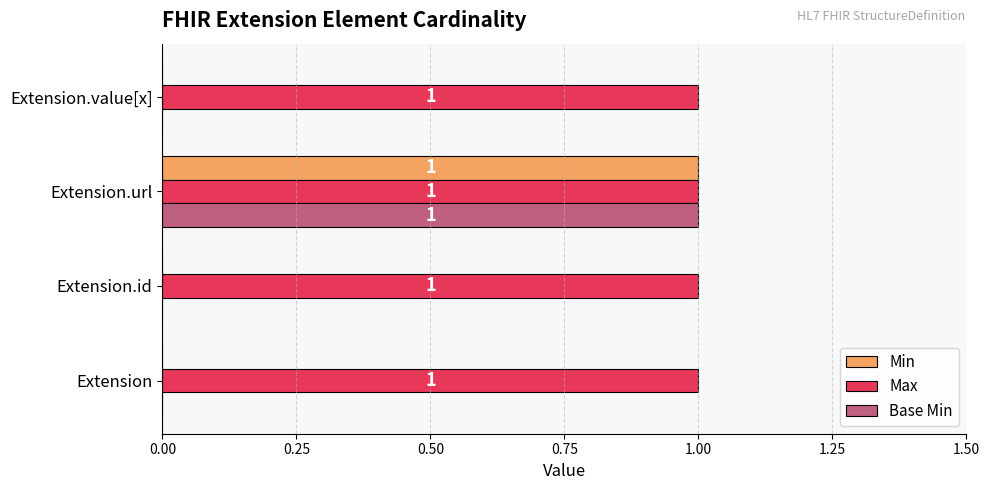

True or false: Max has a value of 1 at Extension.value[x].

True